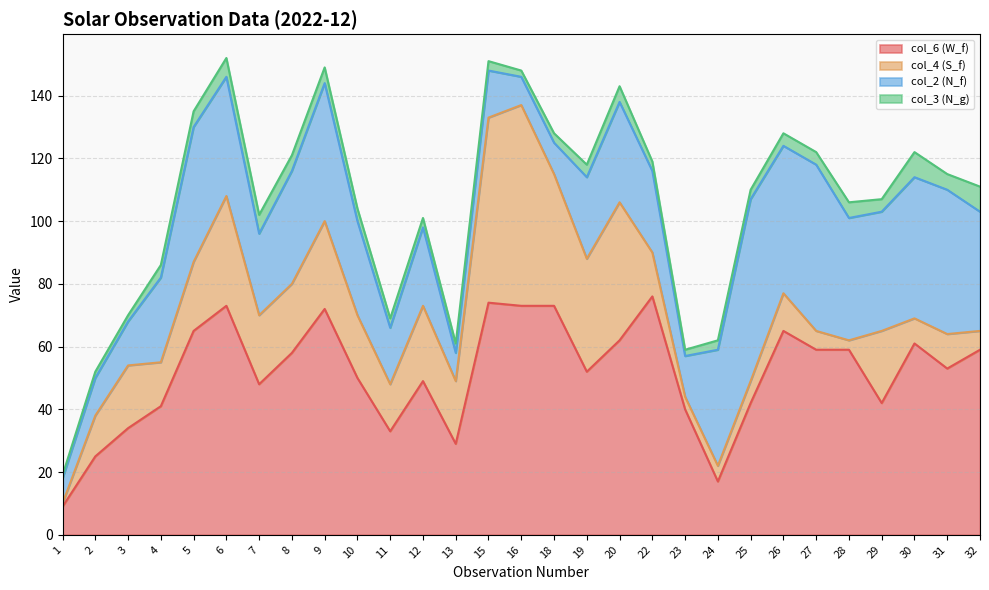

Does the chart have visible grid lines?

Yes